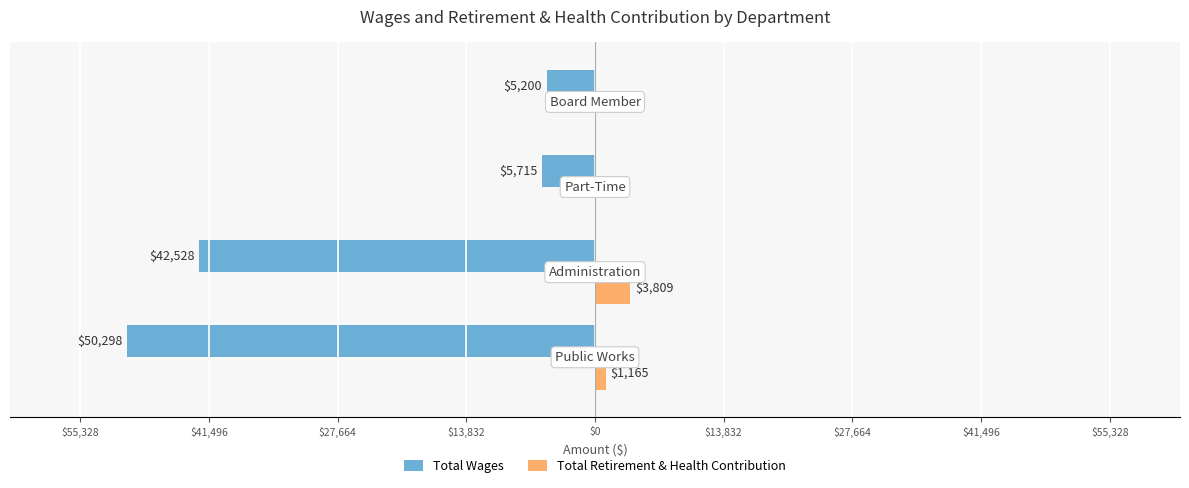

What are all the series names shown in the legend?

Total Wages, Total Retirement & Health Contribution